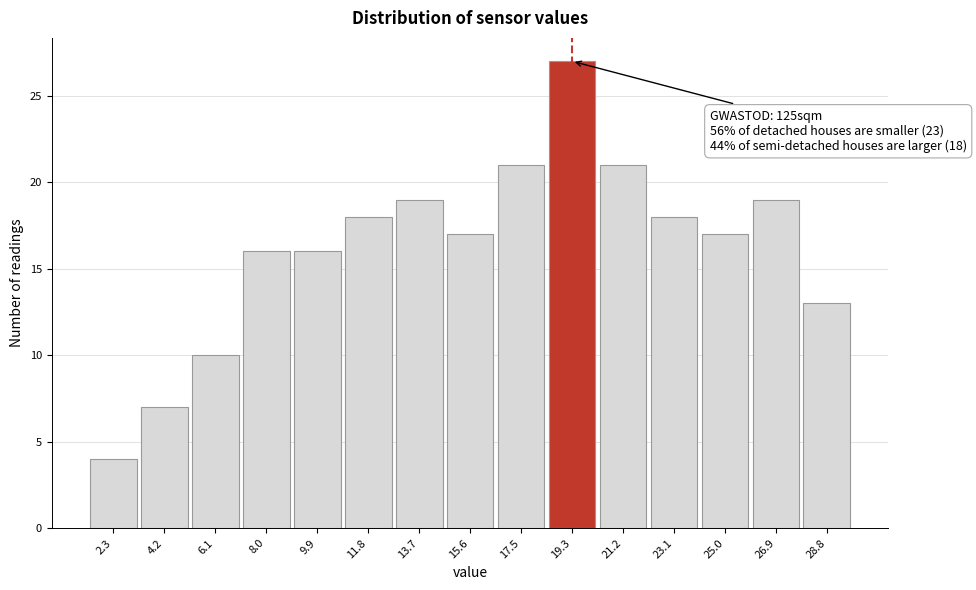

Over which range of the x-axis is the bar tallest?

18.4 to 20.2